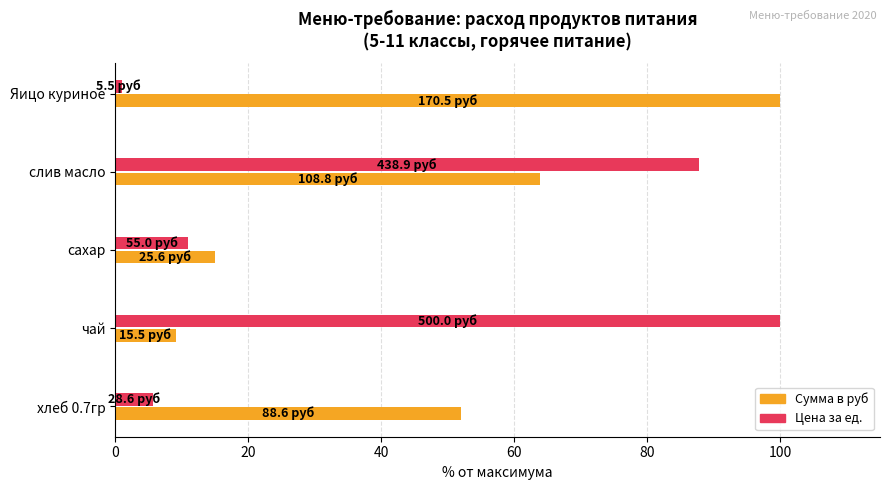

What is the sum of all Сумма в руб values?

239.9